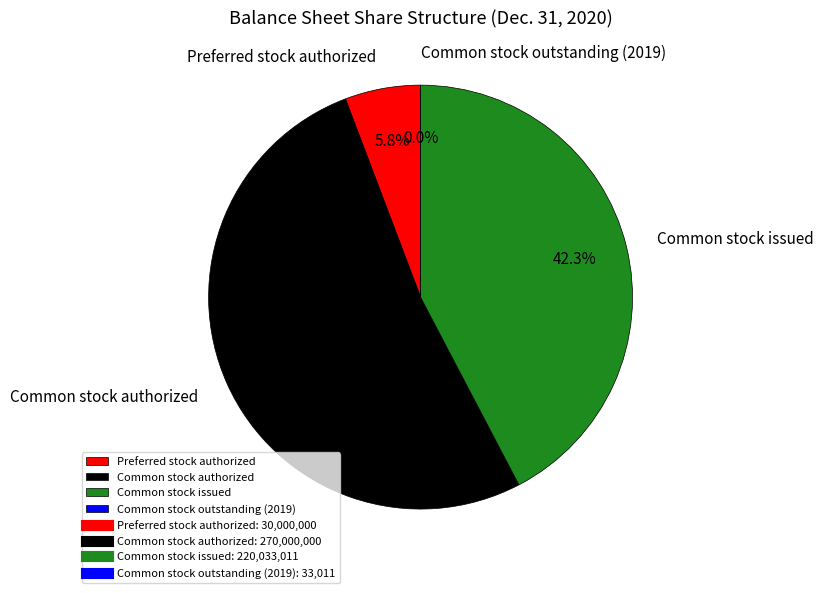

Is it true that Preferred stock authorized is 6% of the pie?

True